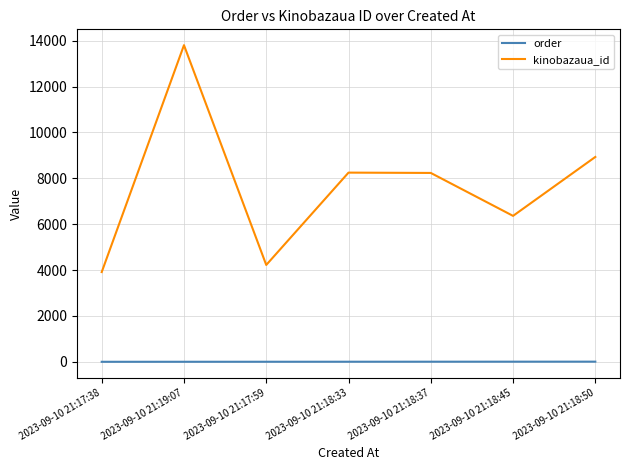

True or false: order and kinobazaua_id intersect in this chart.

False